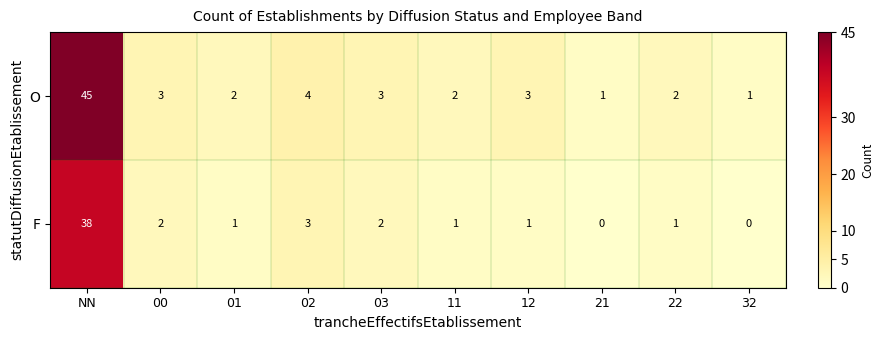

How many positive values does the F series have?

8